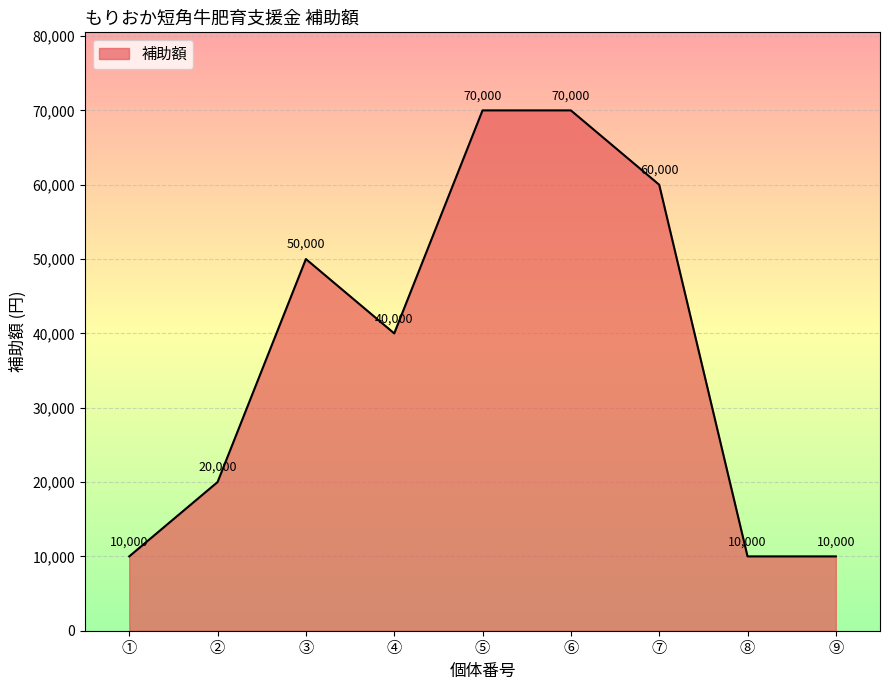

Approximately how many times larger is the value at ④ compared to ①?

4.0